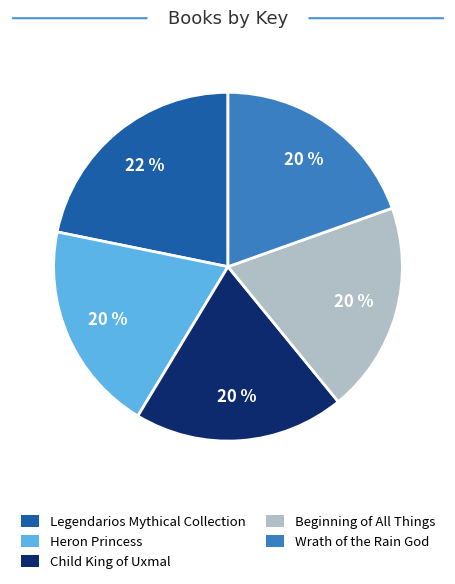

Which category has the biggest portion of the pie?

Legendarios Mythical Collection